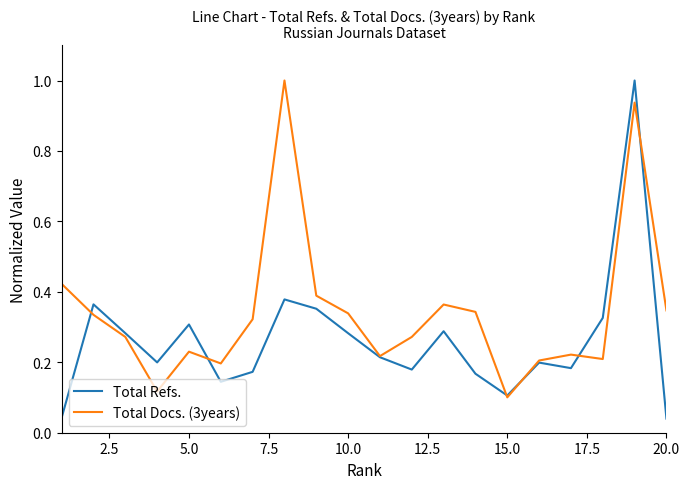

True or false: Total Refs. has more than 1 interior local peaks.

True